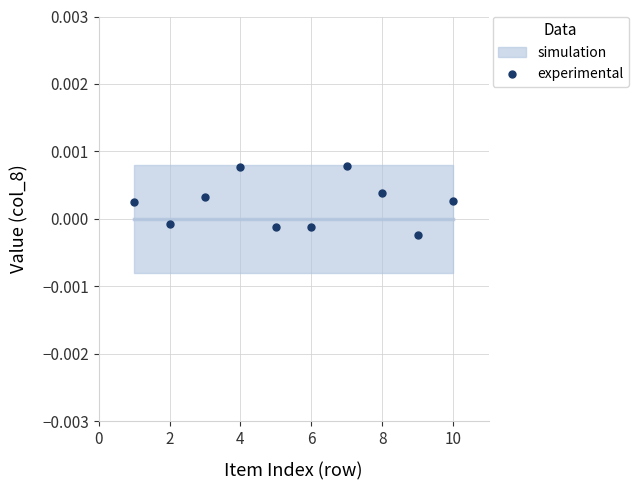

What is the average X value?

5.5